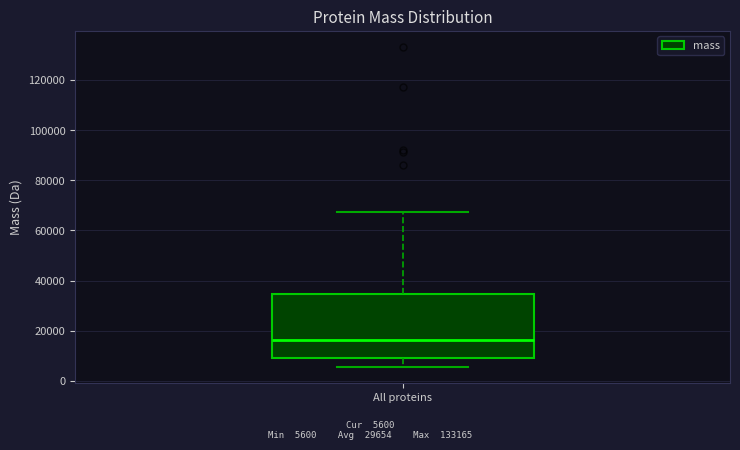

Read this box plot against the y-axis: the position of the median line, the range covered by the box, and the ends of both whiskers. The values are not printed on the chart, so give them approximately, as read against the axis.

median 16000, box 10000 to 34000, whiskers 6000 to 68000